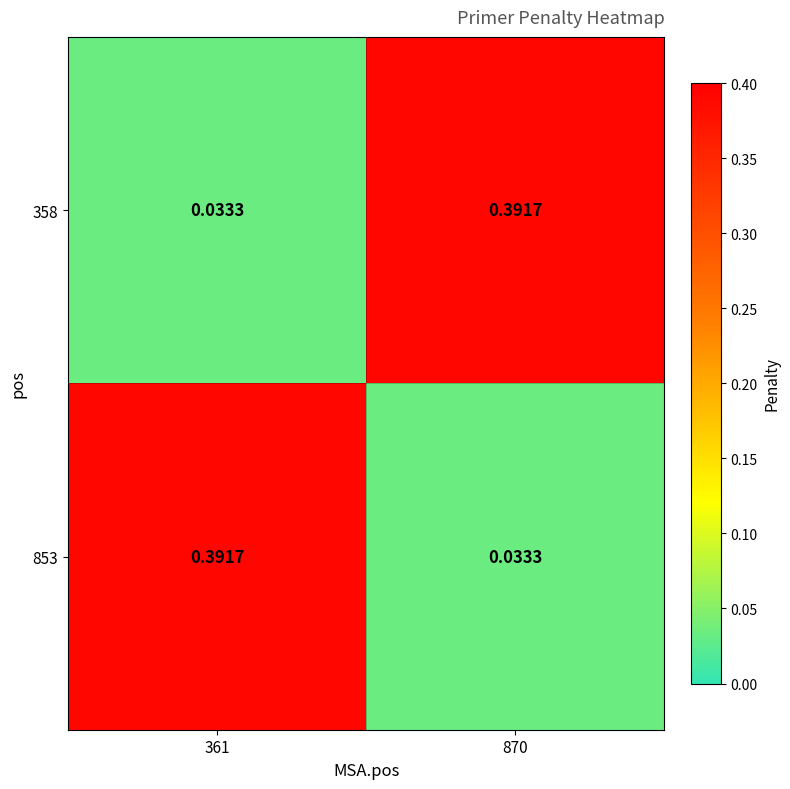

Is the value of 358 at 870 greater than the value of 853 at 870?

Yes